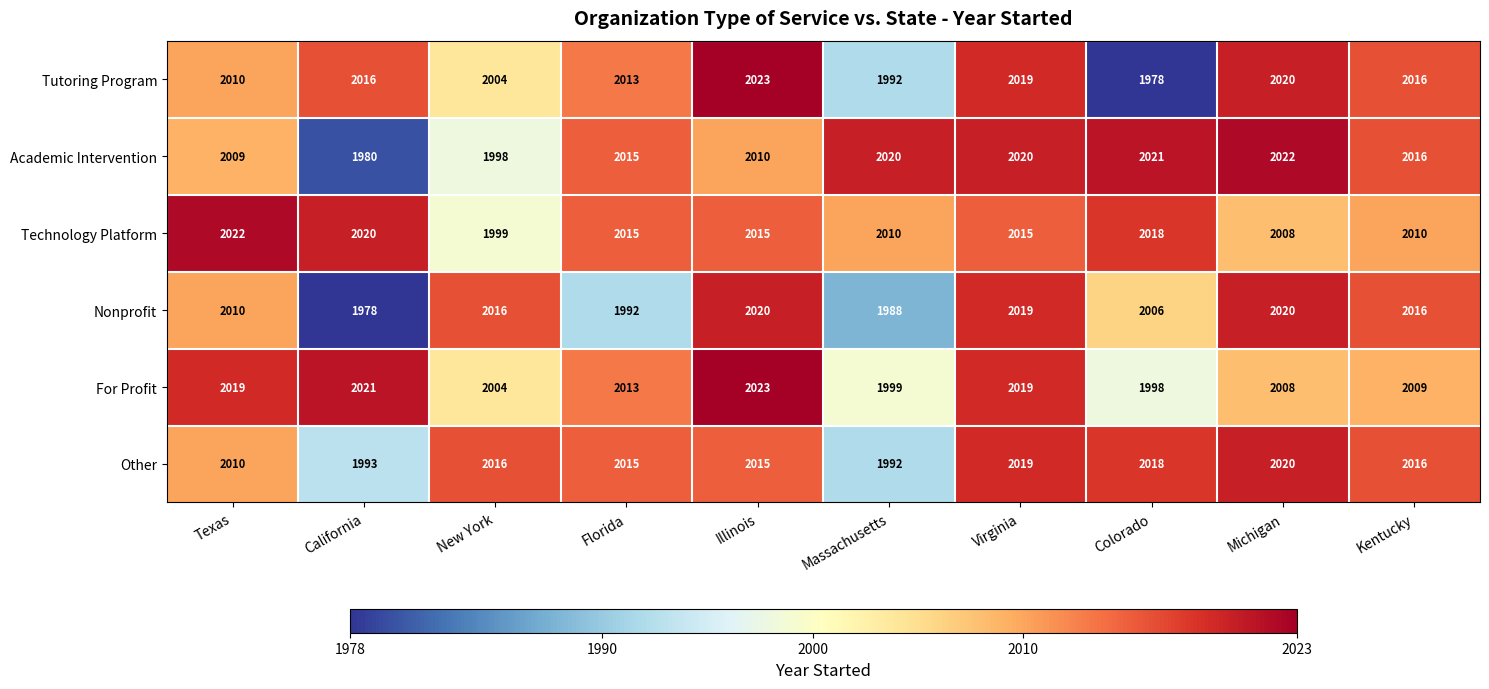

What is the sum of the Technology Platform values at Florida and Michigan?

4023